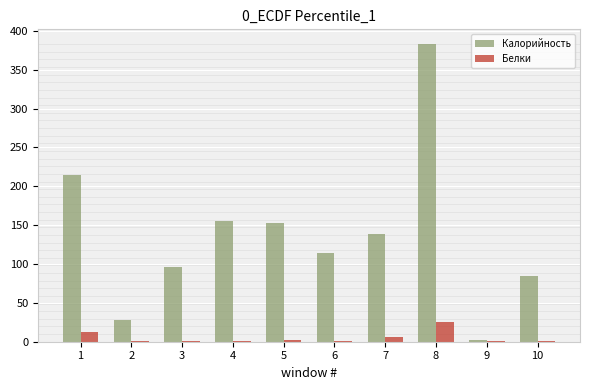

What is the greatest value displayed?

382.7